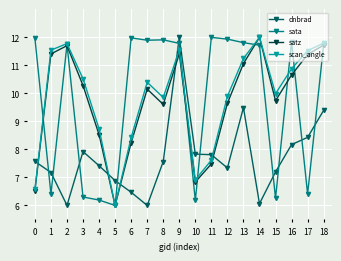

At which label is satz closest to 9?

4